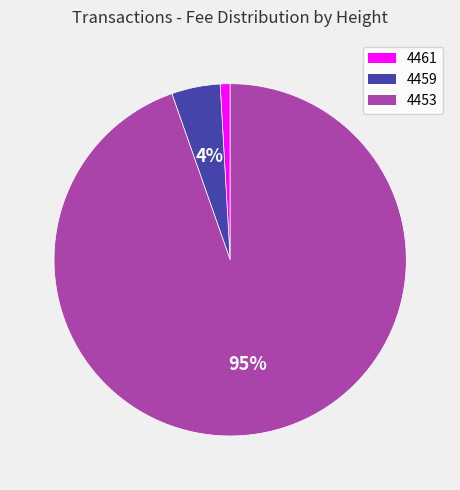

Count the number of slices in the pie.

3